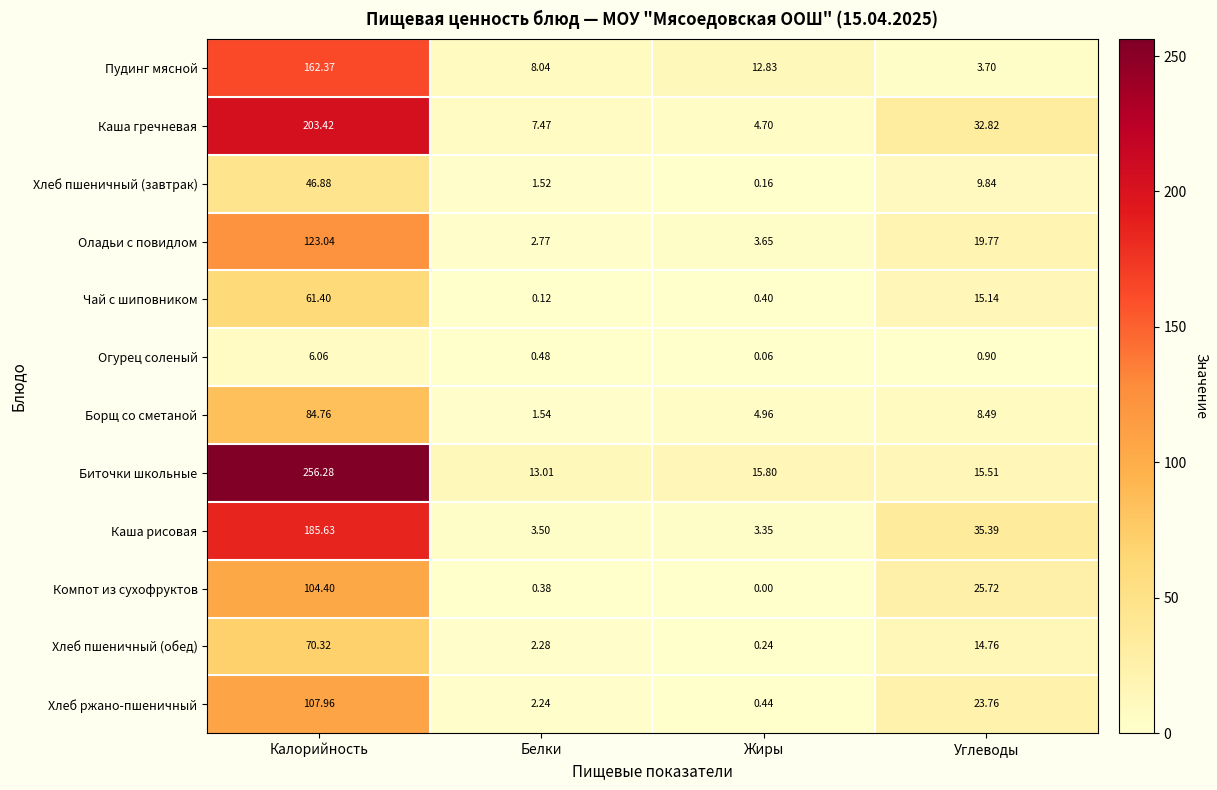

Which series changed the most between Калорийность and Углеводы?

Биточки школьные